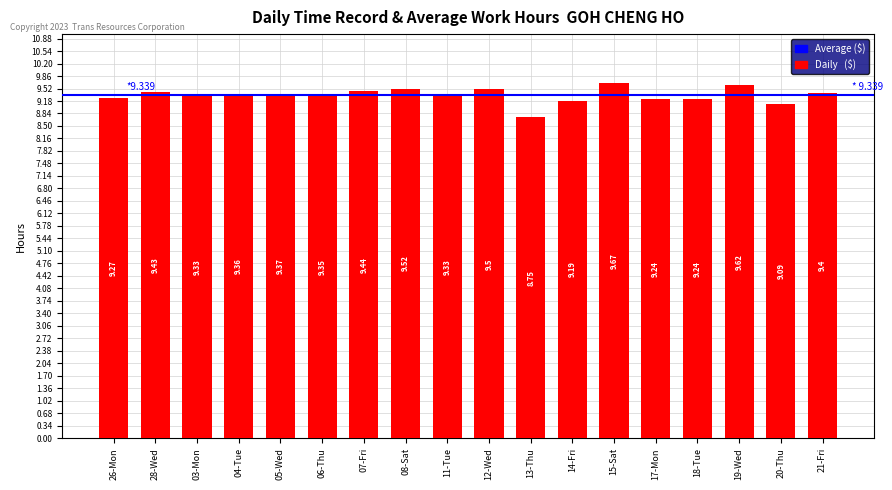

How many series are shown in this chart?

1